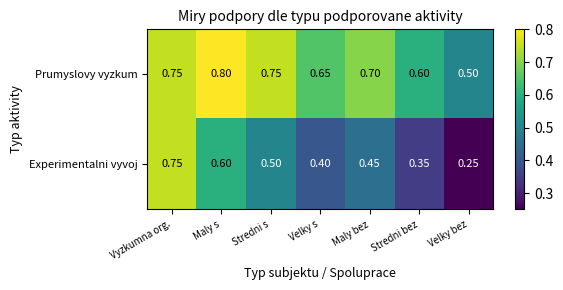

Which series has the largest range (max minus min)?

Experimentalni vyvoj